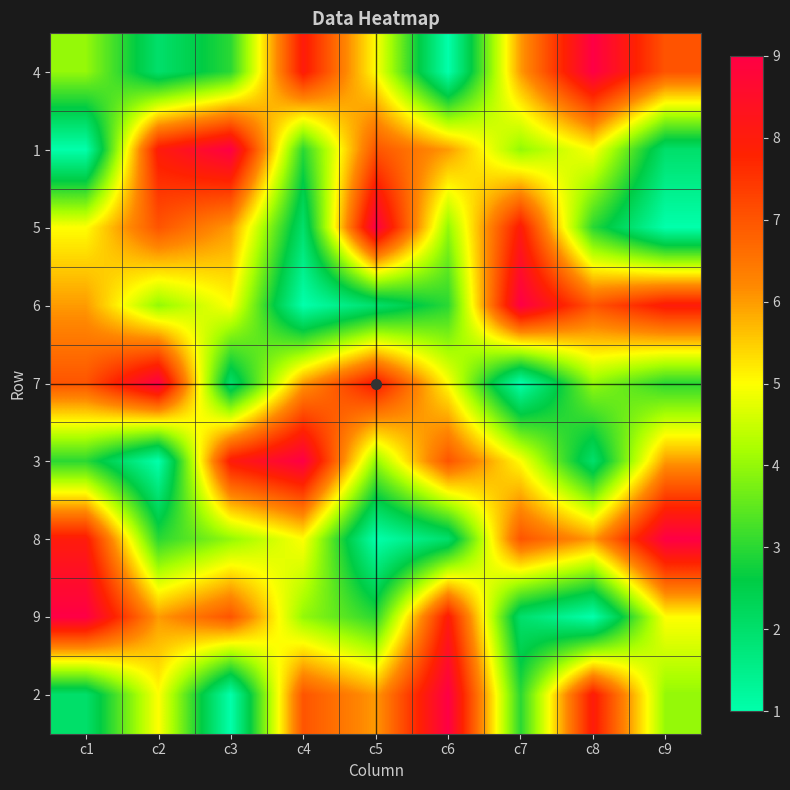

What is the difference between the highest and lowest values at c6?

8